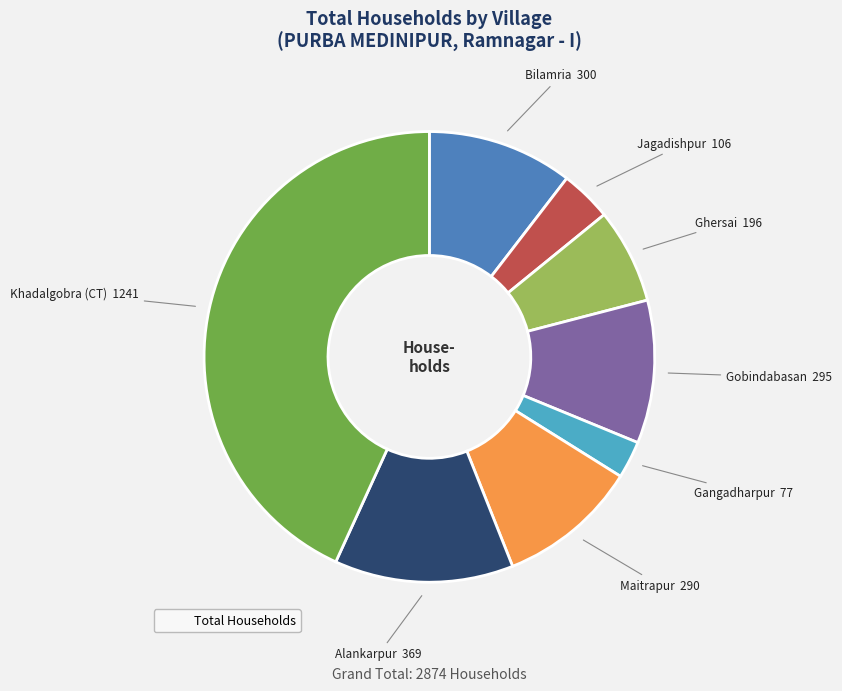

Is there any slice that represents more than half of the pie?

No